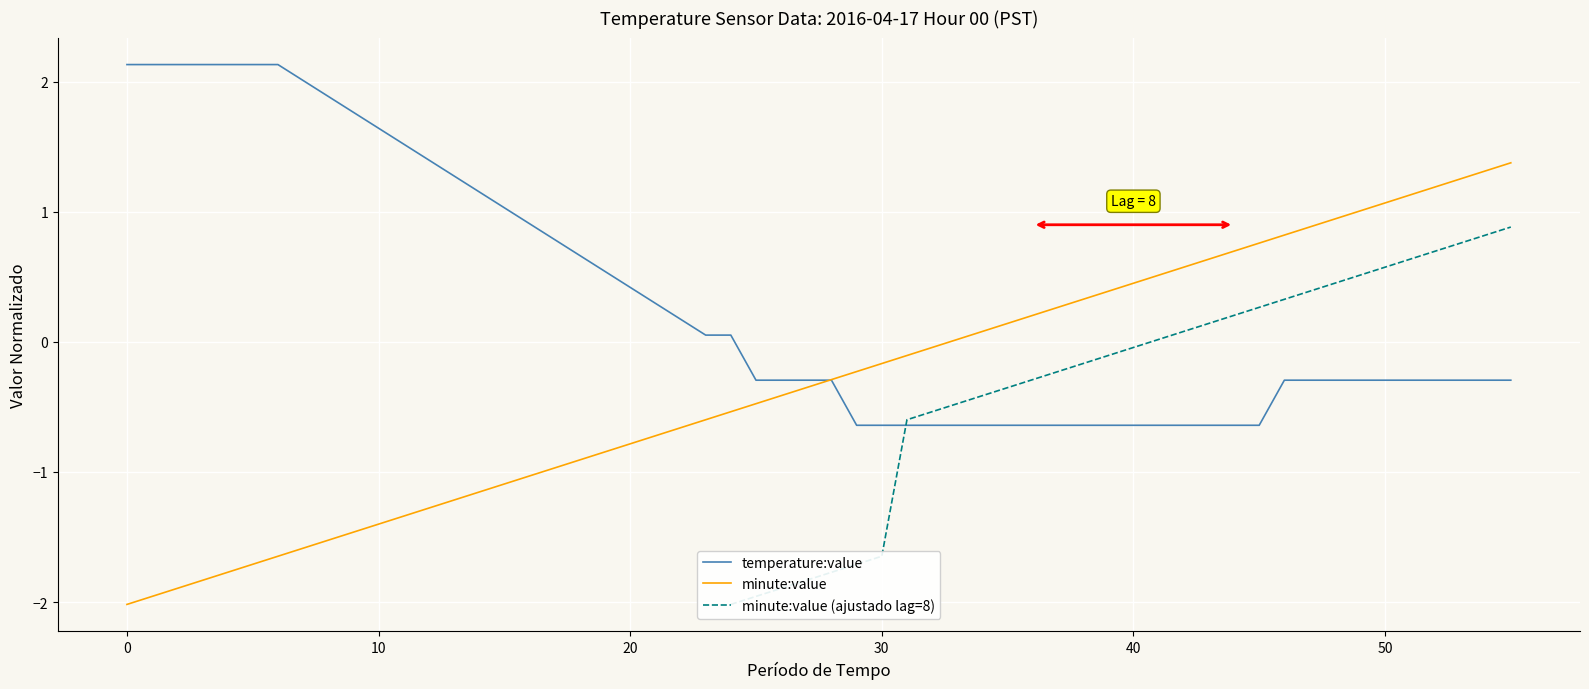

How many negative values does the minute:value (ajustado lag=8) series have?

17